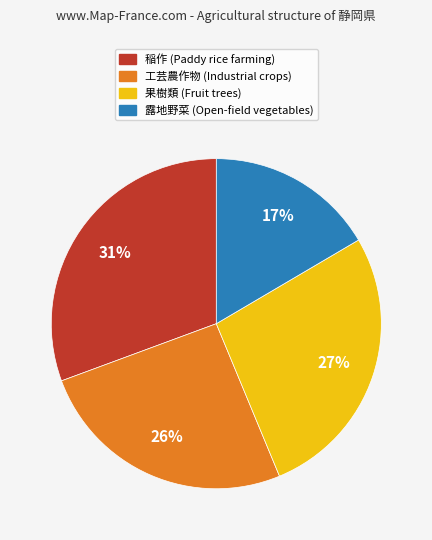

Is there any slice that represents more than half of the pie?

No